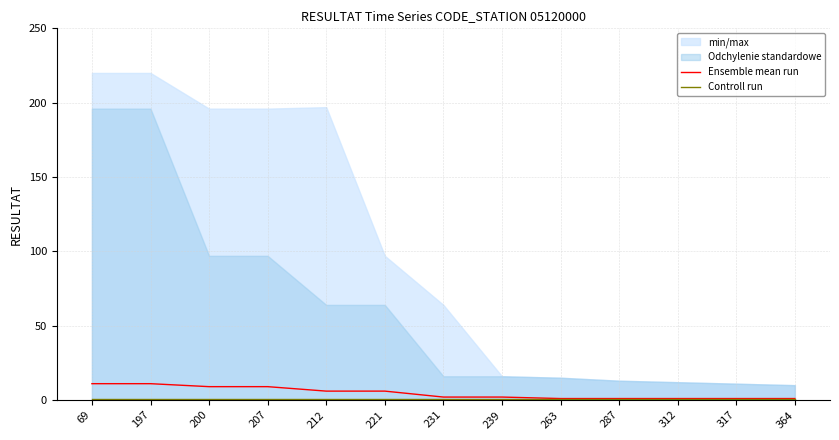

How many data points in Ensemble mean run are less than 2?

5